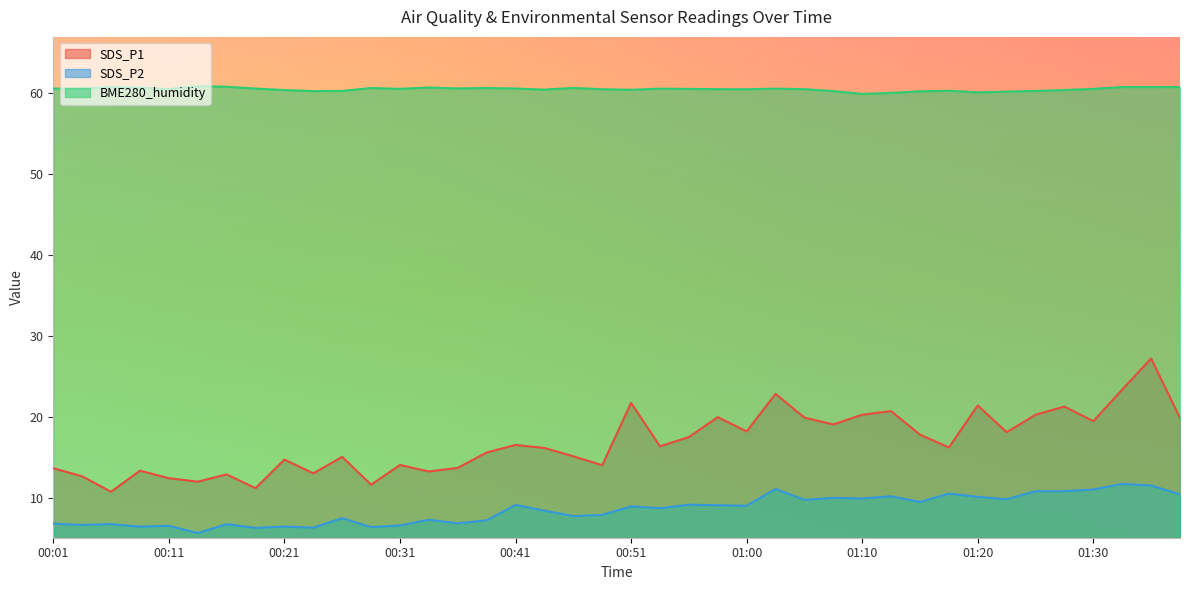

At which label does BME280_humidity reach its peak?

00:13